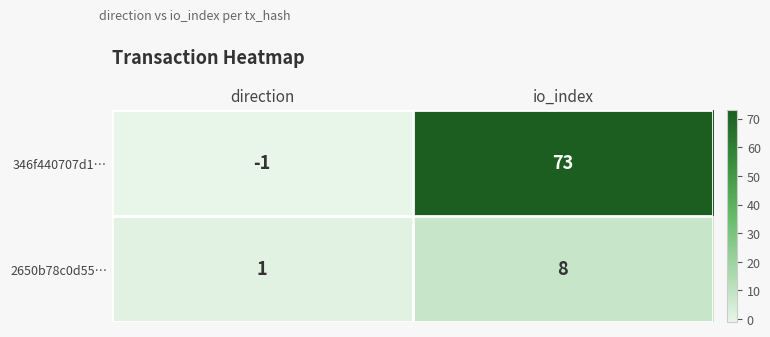

Where is 2650b78c0d55… nearest to the value 4?

direction